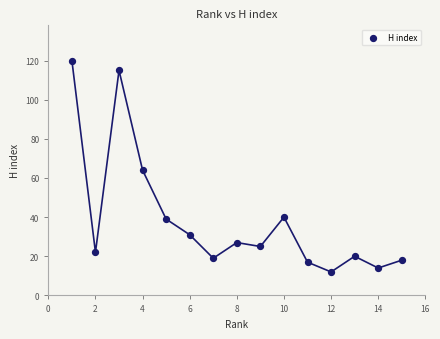

What Y value in the scatter plot is closest to 66?

64